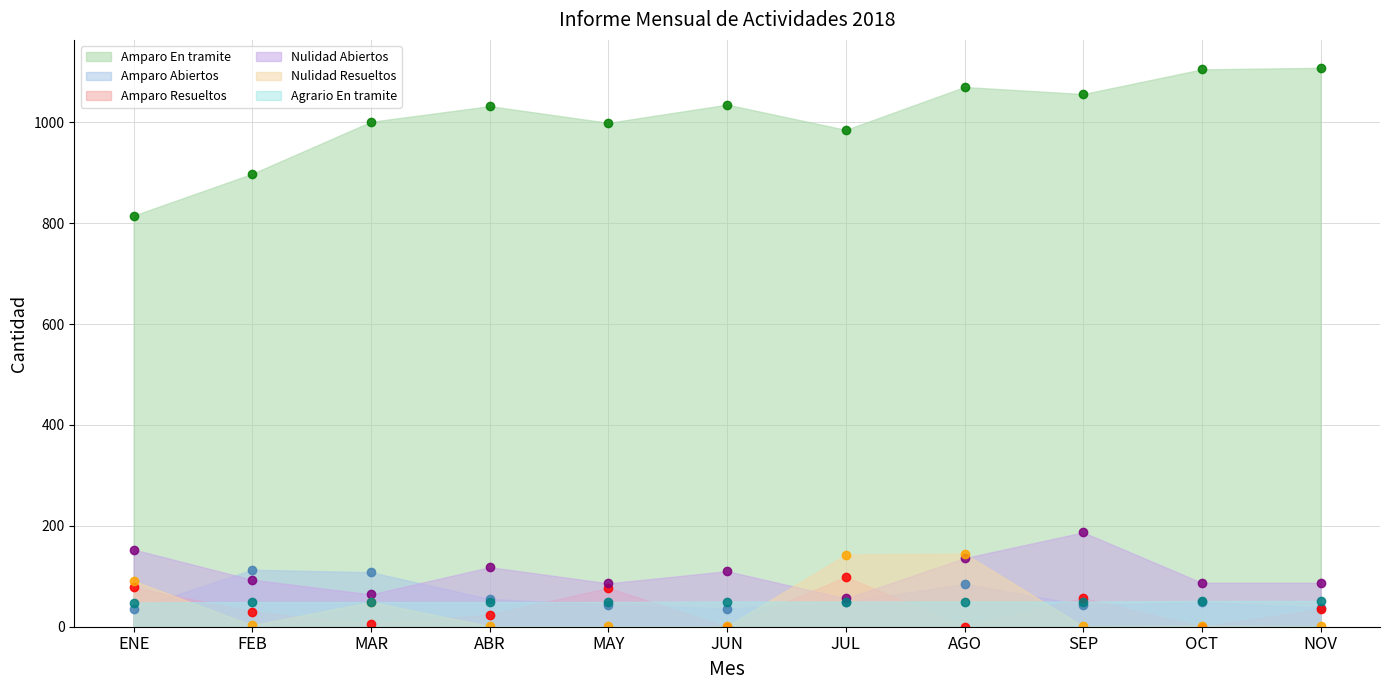

What is the spread (max minus min) of values at NOV?

1107